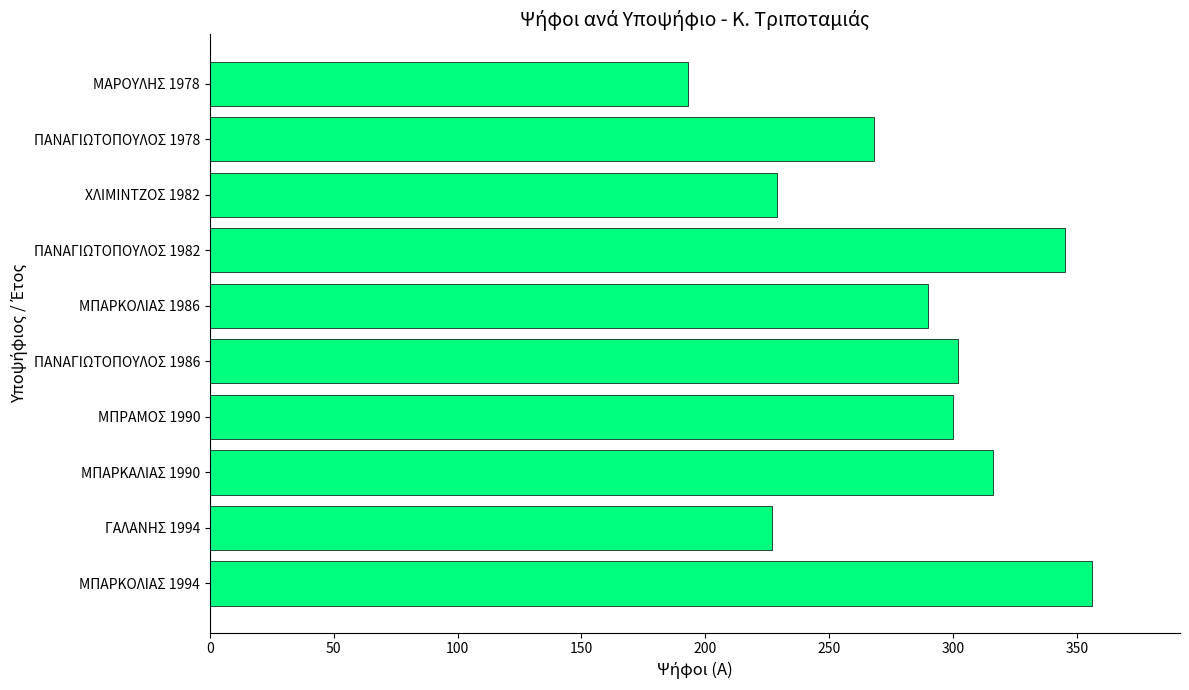

Approximately how many times larger is the value at ΧΛΙΜΙΝΤΖΟΣ 1982 compared to ΜΠΡΑΜΟΣ 1990?

0.8